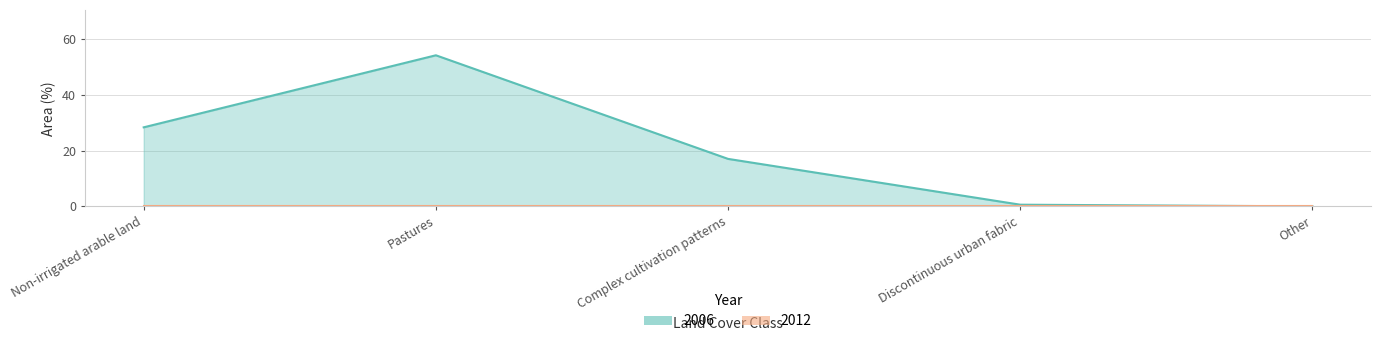

Which label corresponds to the largest value in the chart?

Pastures